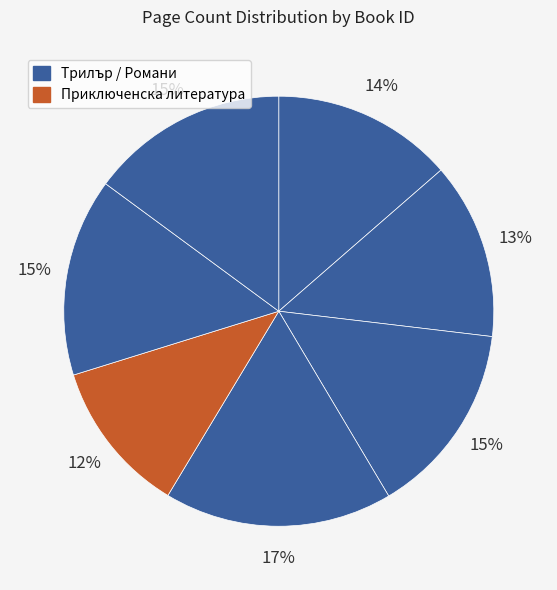

To the nearest percent, what is the average slice percentage?

14%